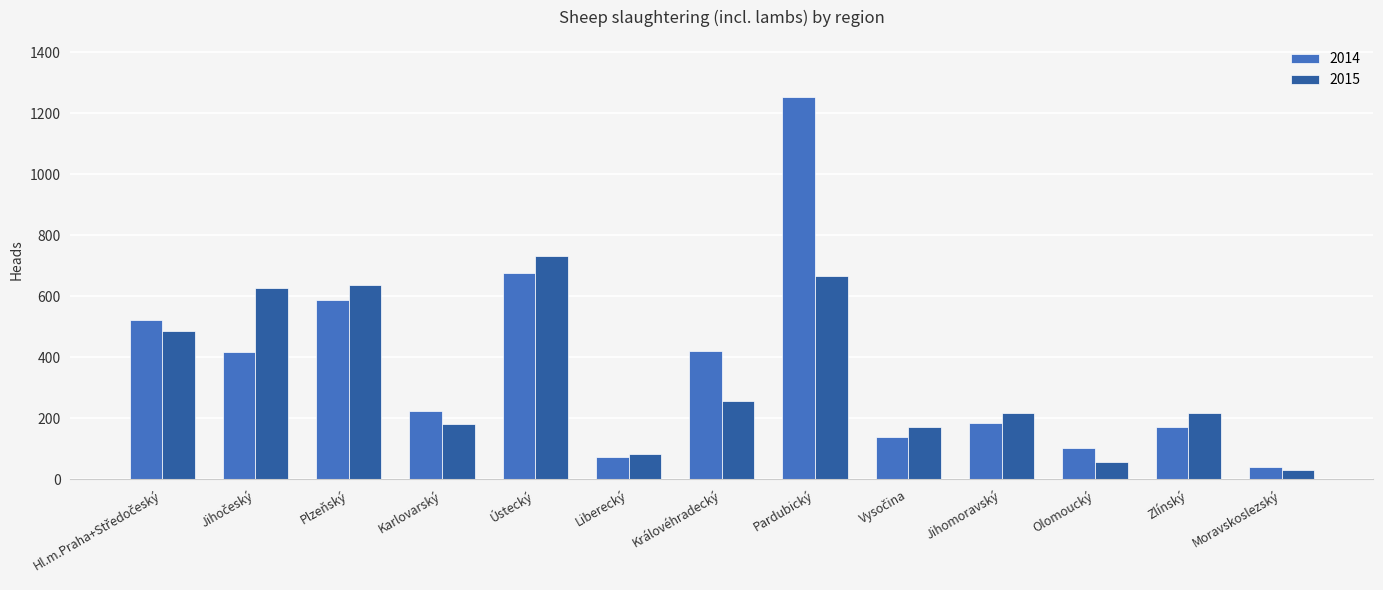

How many values in the 2015 series are below 218?

5